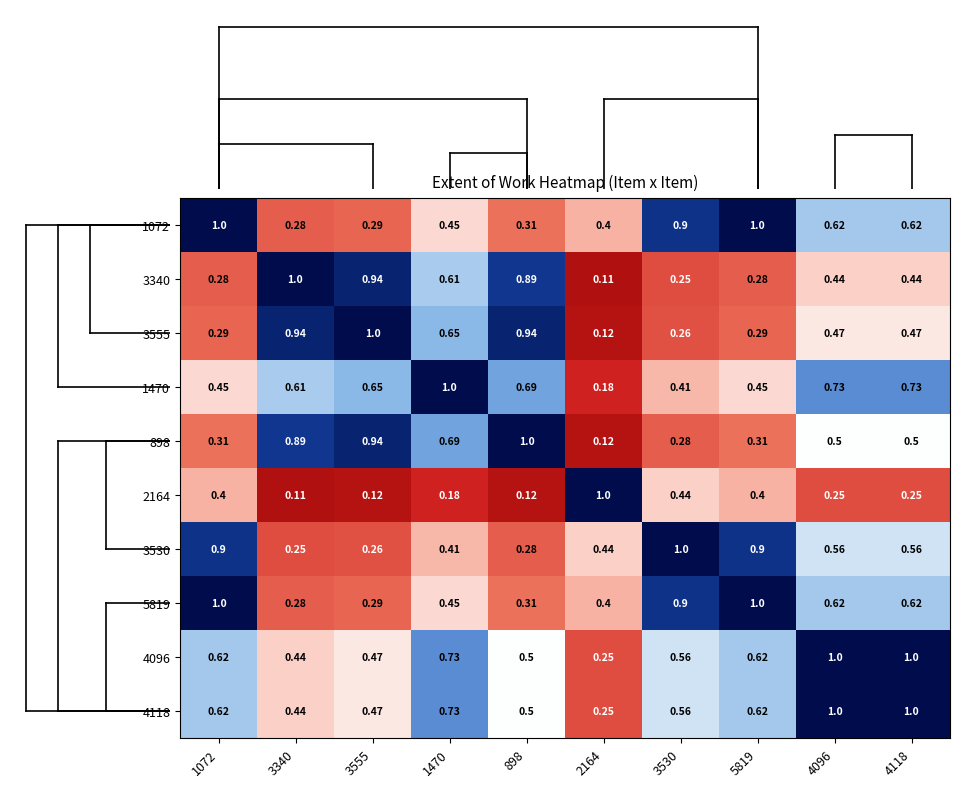

Is the value of 5819 at 2164 greater than the value of 2164 at 3340?

Yes